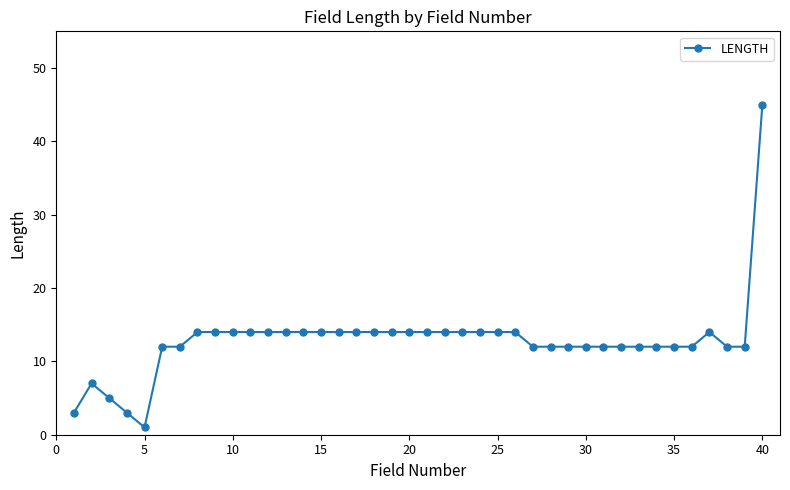

What is the greatest value displayed?

45